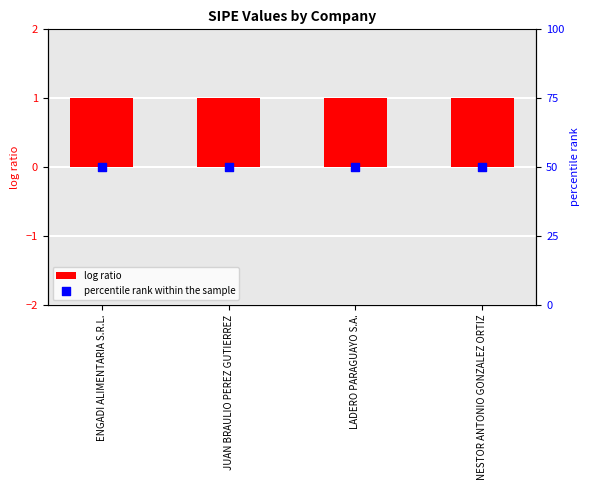

What are all the series names shown in the legend?

log ratio, percentile rank within the sample